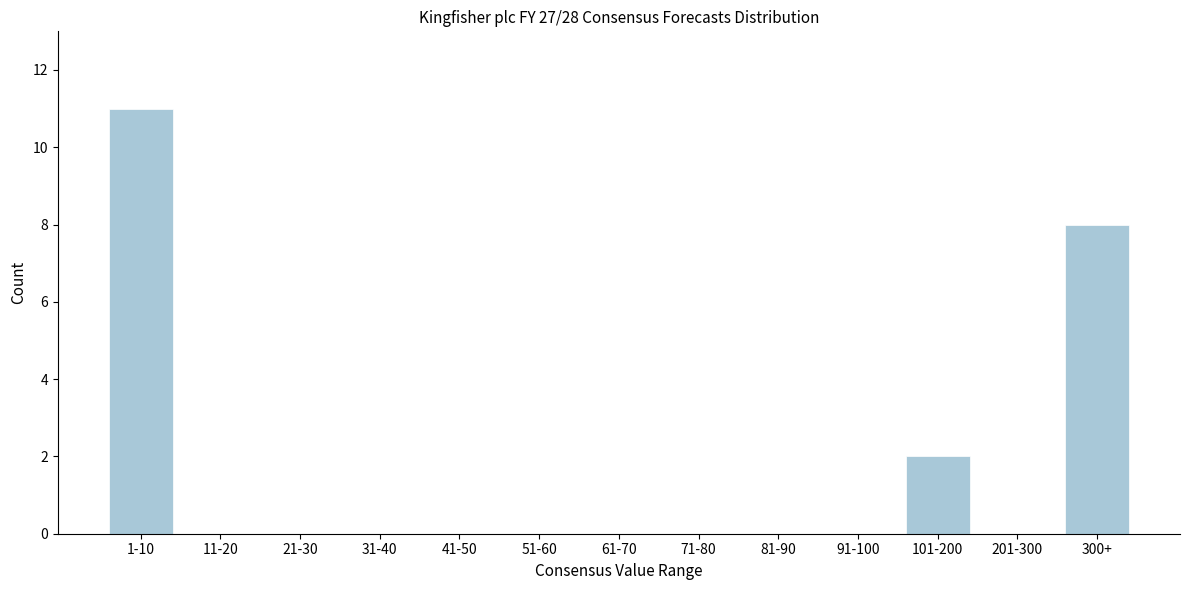

Reading left to right, extract all data points from this chart.

1-10=11	11-20=0	21-30=0	31-40=0	41-50=0	51-60=0	61-70=0	71-80=0	81-90=0	91-100=0	101-200=2	201-300=0	300+=8